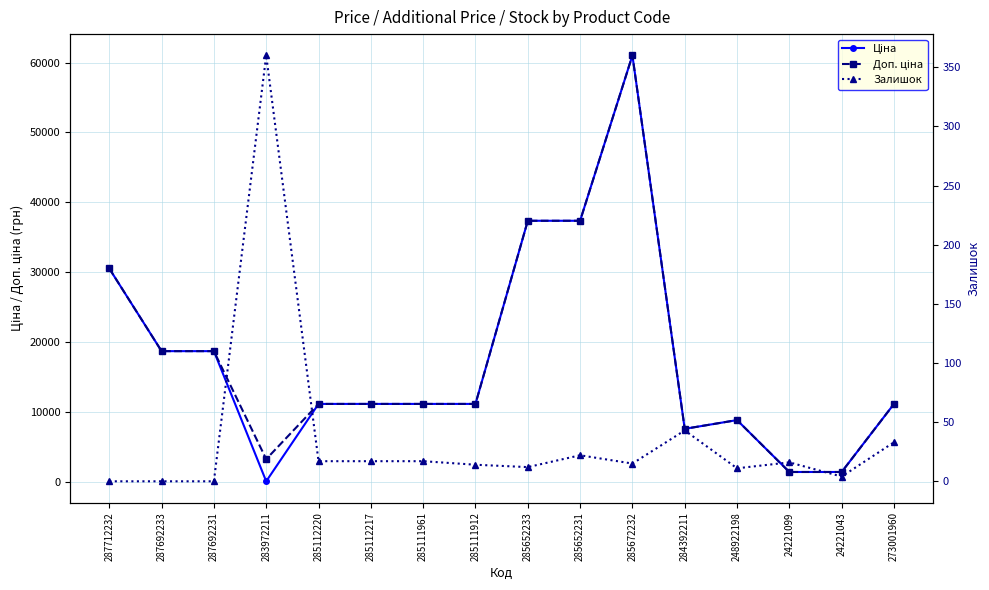

What is the value of the Доп. ціна point at the 13th from the left?

8797.6